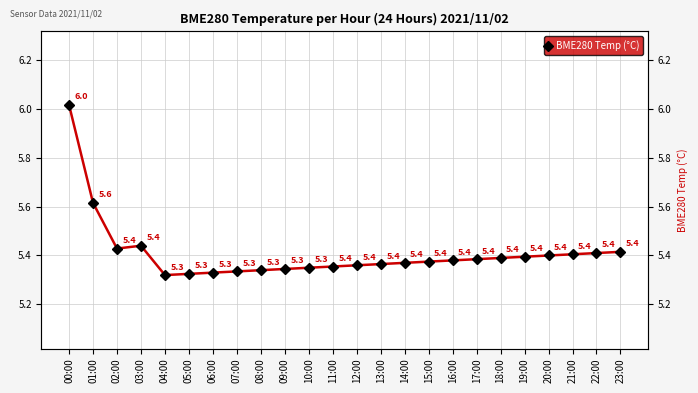

At which category does the data reach its first local peak?

03:00